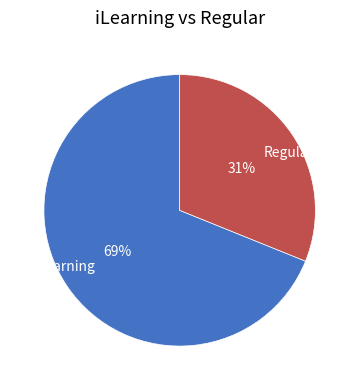

How many segments does this pie chart have?

2